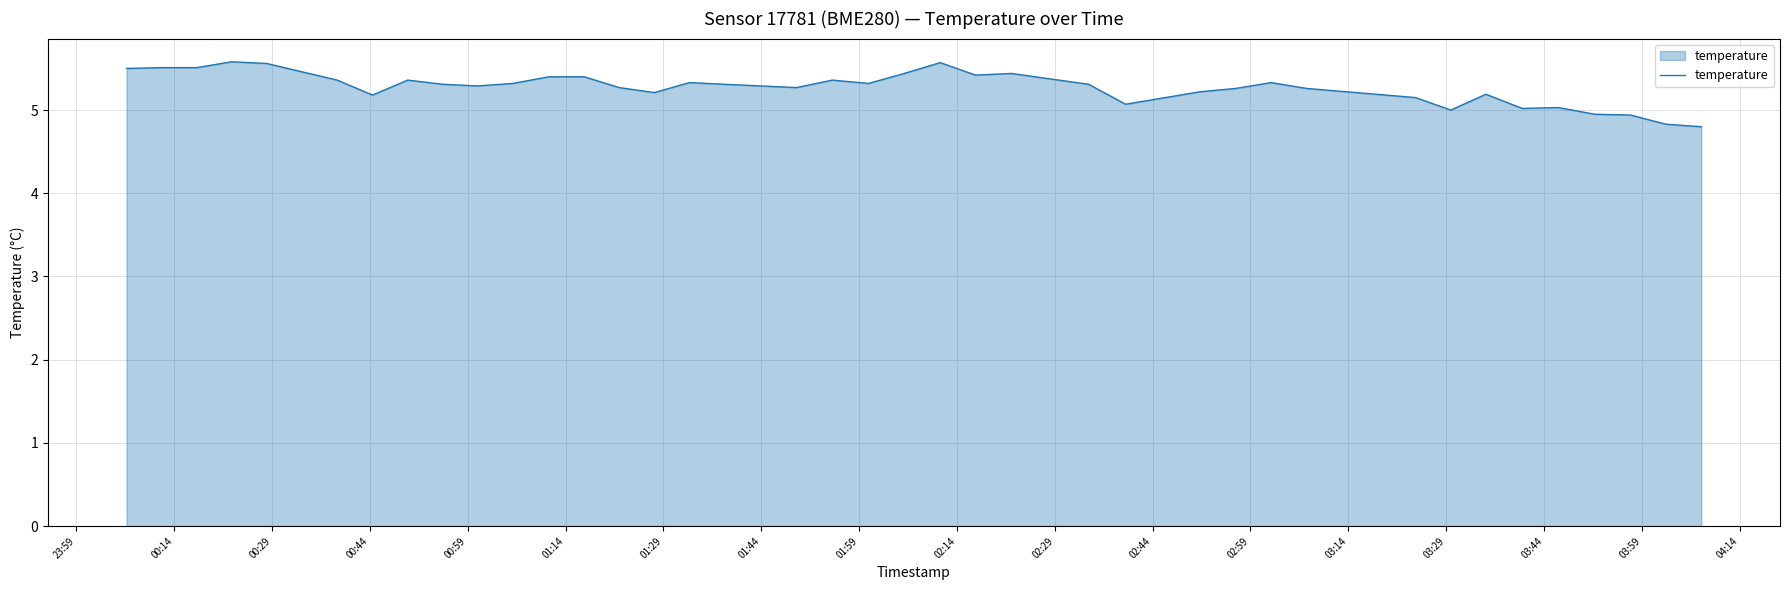

What is the minimum value shown in the chart?

4.8